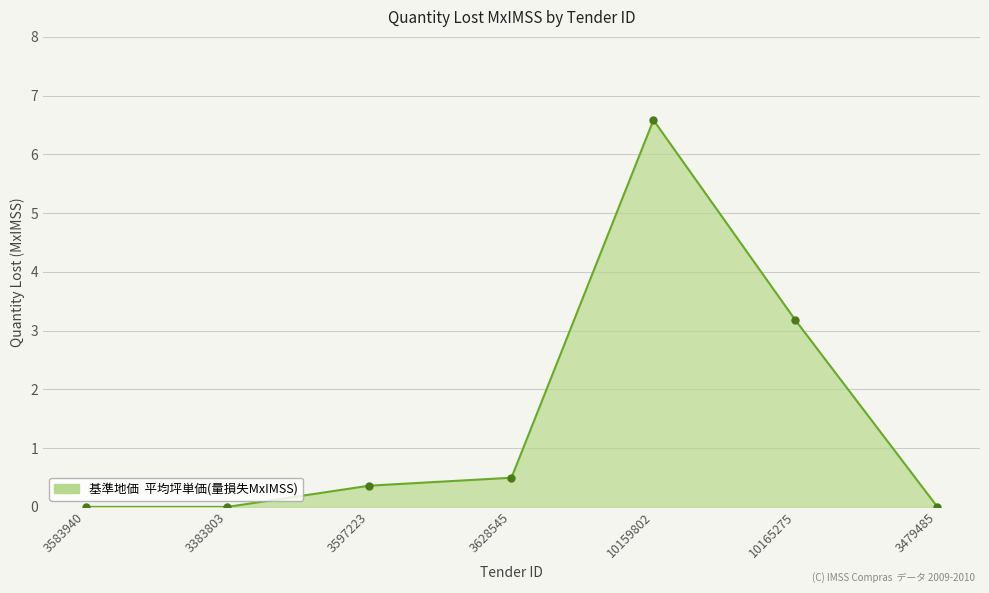

At which category does the chart reach its peak across all series?

10159802